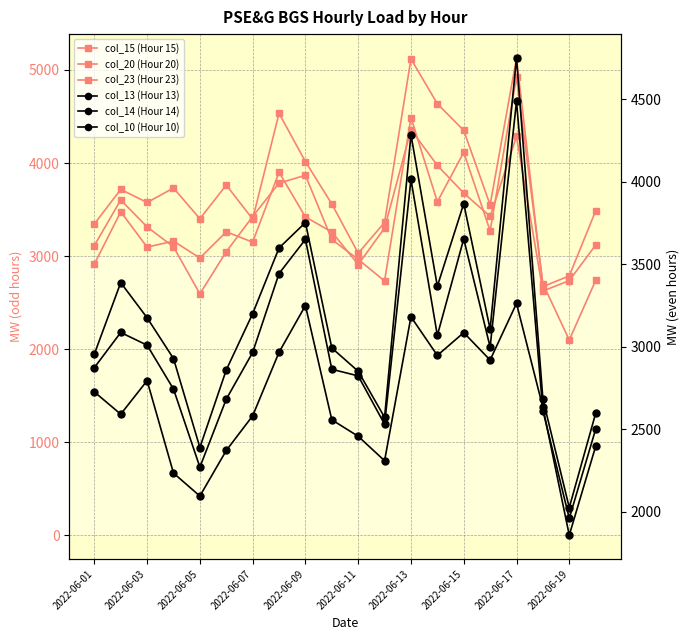

What is the highest value of the col_23 (Hour 23) series?

4358